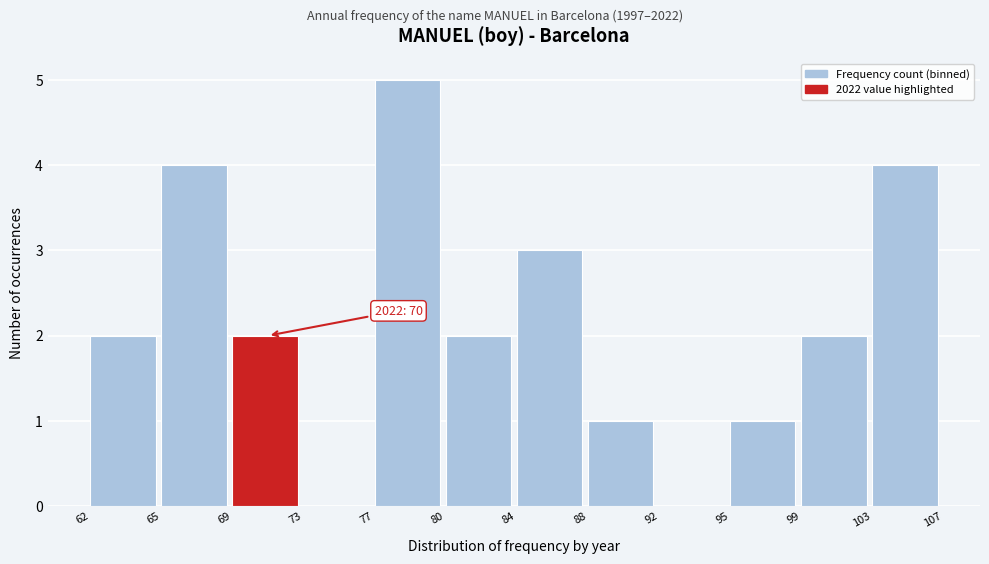

Reading left to right, what are all the values shown in this chart?

62=2	65=4	69=2	73=0	77=5	80=2	84=3	88=1	92=0	95=1	99=2	103=4